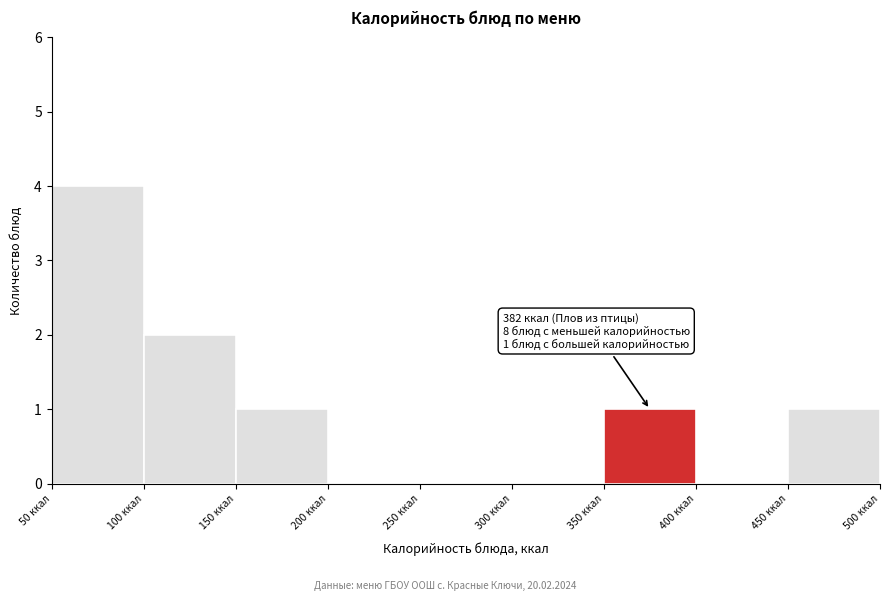

Over which range of the x-axis is the bar tallest?

50 to 100